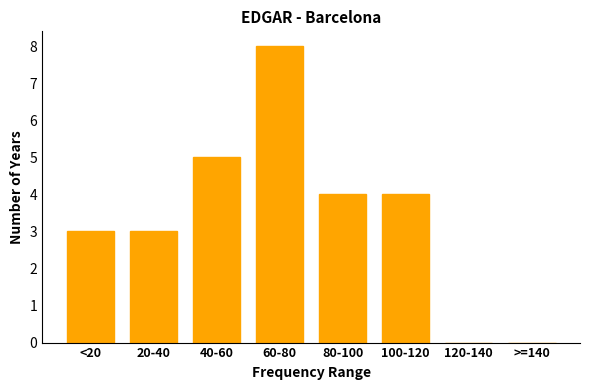

Reading right to left, extract all data points from this chart.

>=140=0	120-140=0	100-120=4	80-100=4	60-80=8	40-60=5	20-40=3	<20=3